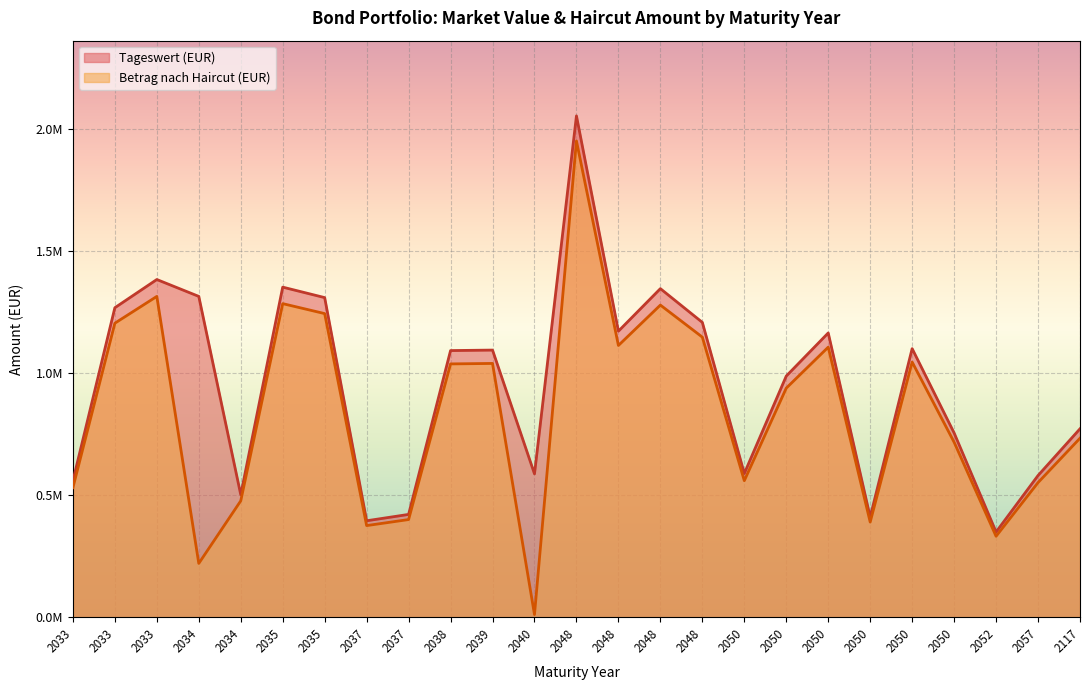

The Betrag nach Haircut (EUR) series shows 1036797.8 at 2038. True or false?

True